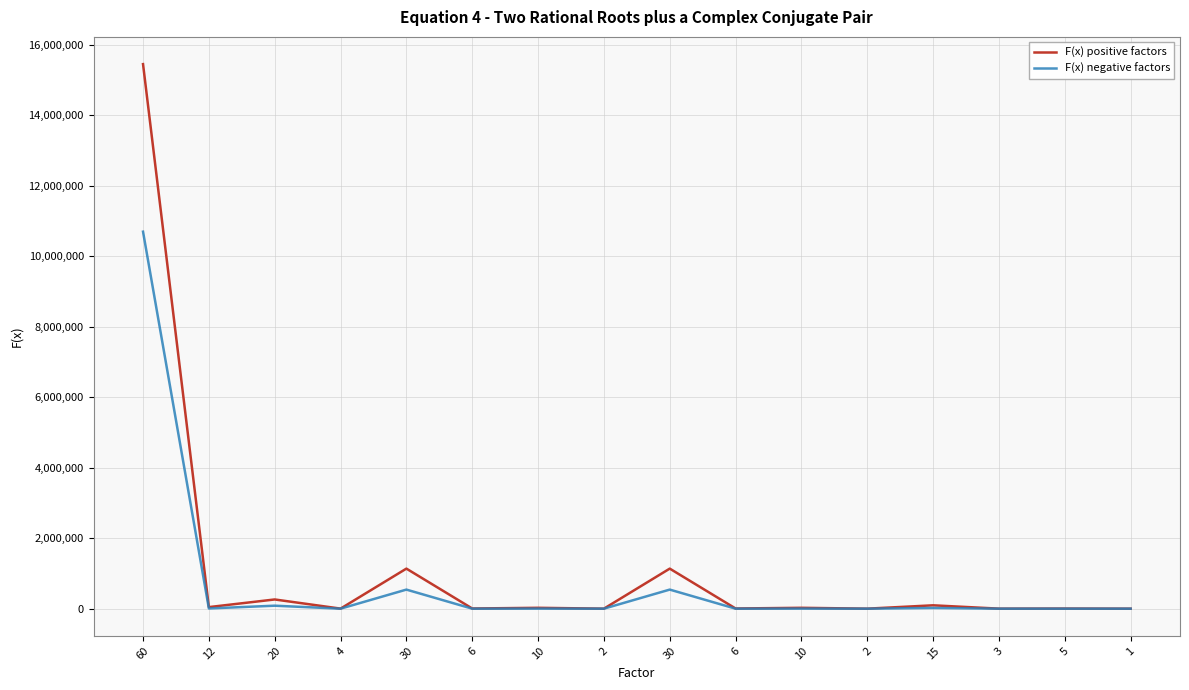

Rank the categories by F(x) positive factors value from lowest to highest.

1, 2, 2, 3, 4, 5, 6, 6, 10, 10, 12, 15, 20, 30, 30, 60